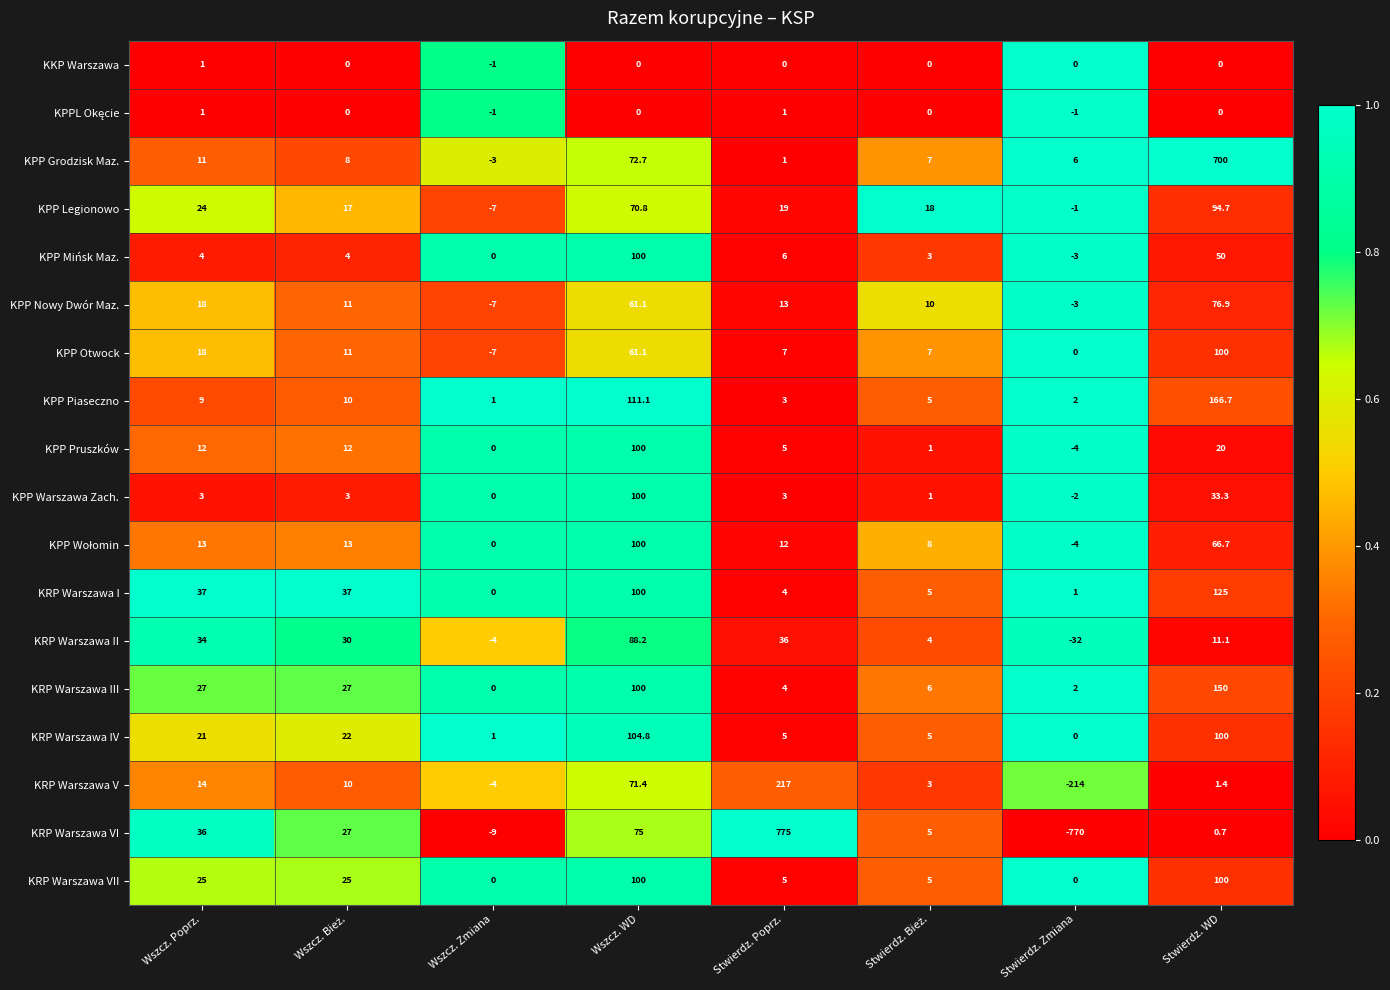

Which category has the lowest value in the KPP Legionowo series?

Wszcz. Zmiana